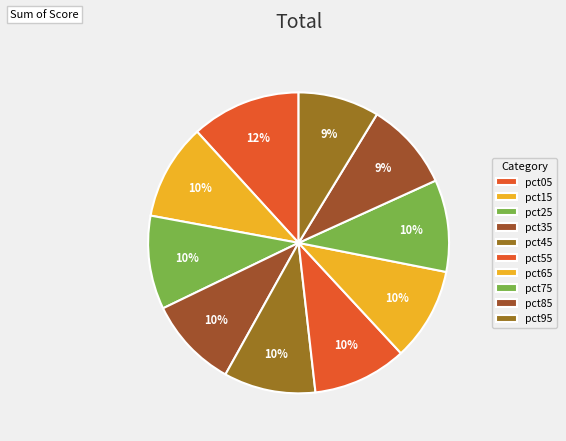

How many segments does this pie chart have?

10